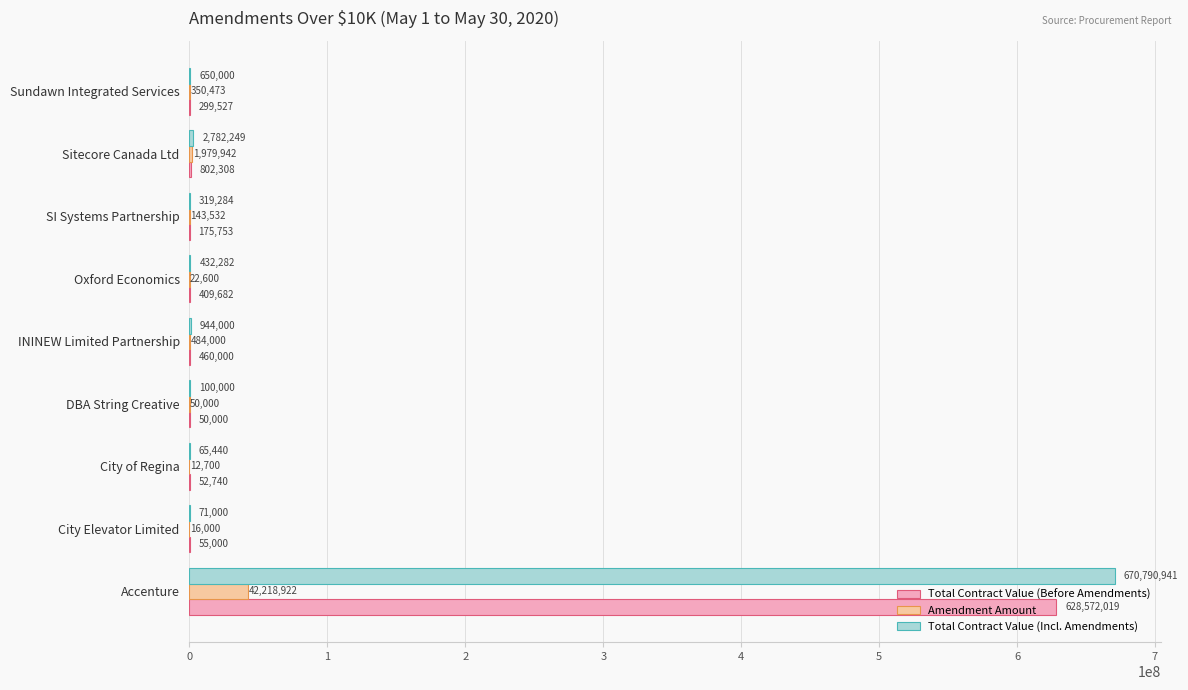

What is the total value across all series at City Elevator Limited?

142000.0